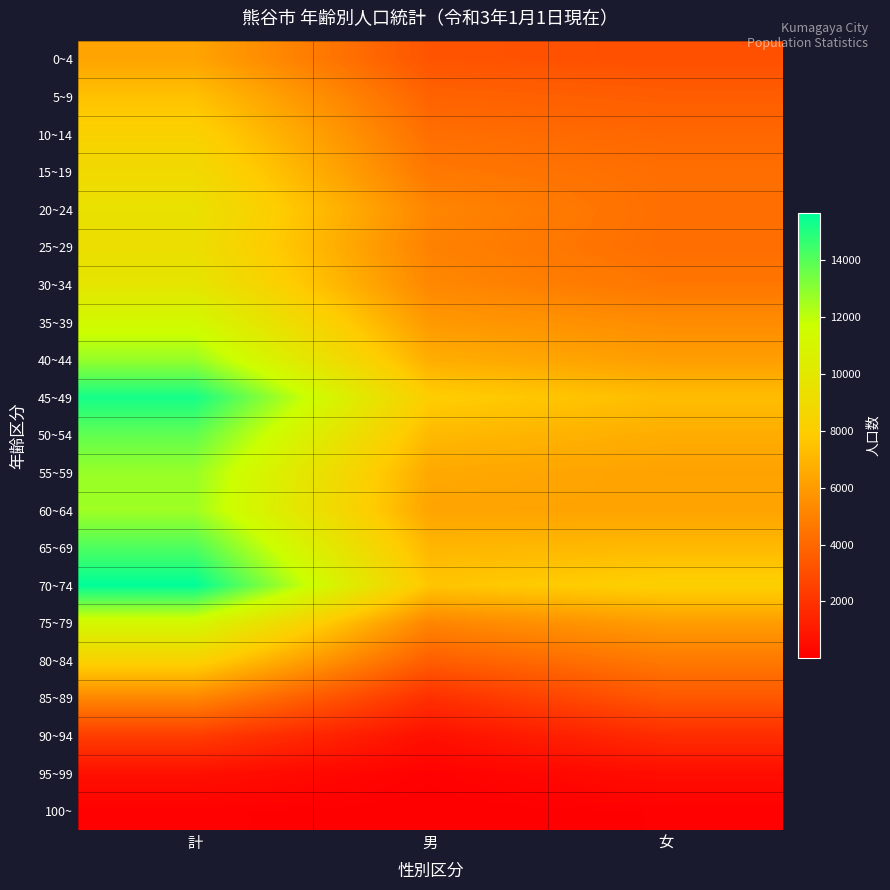

How many distinct data groups are displayed?

21